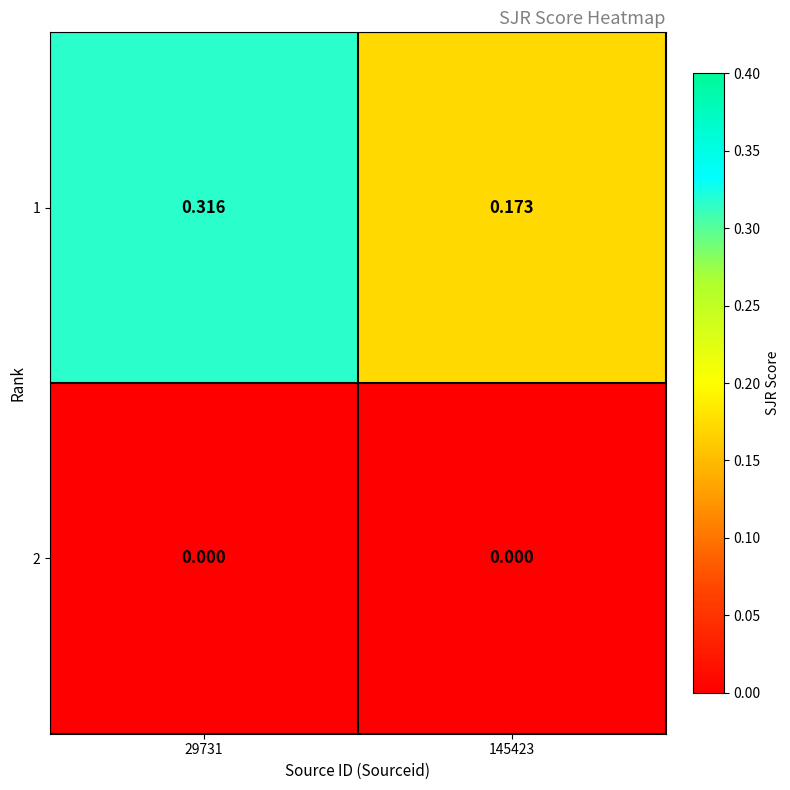

List the series in order of their peak value, lowest first.

2, 1